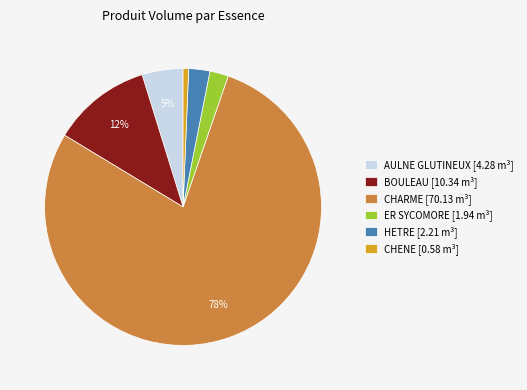

Combined, do ER SYCOMORE [1.94 m³] and AULNE GLUTINEUX [4.28 m³] account for over 50%?

No